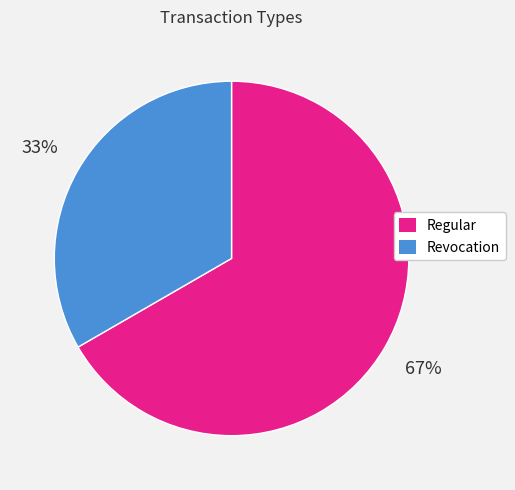

How many slices are in this pie chart?

2